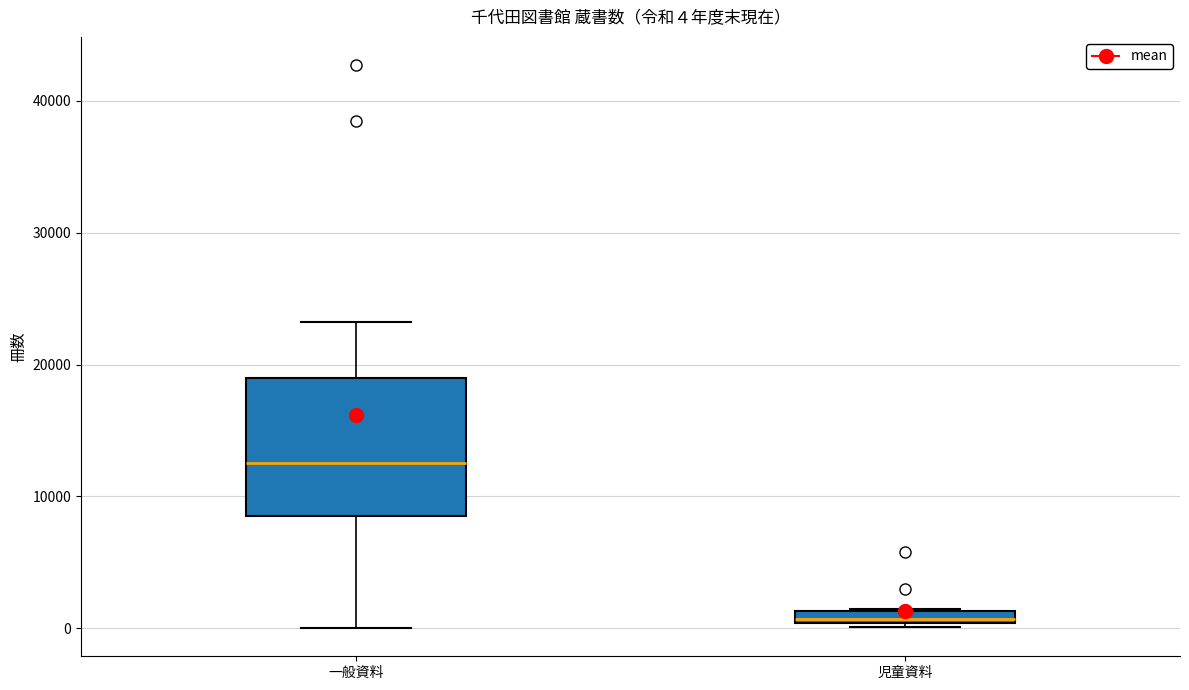

Which box is the tallest, from its lower edge to its upper edge?

一般資料